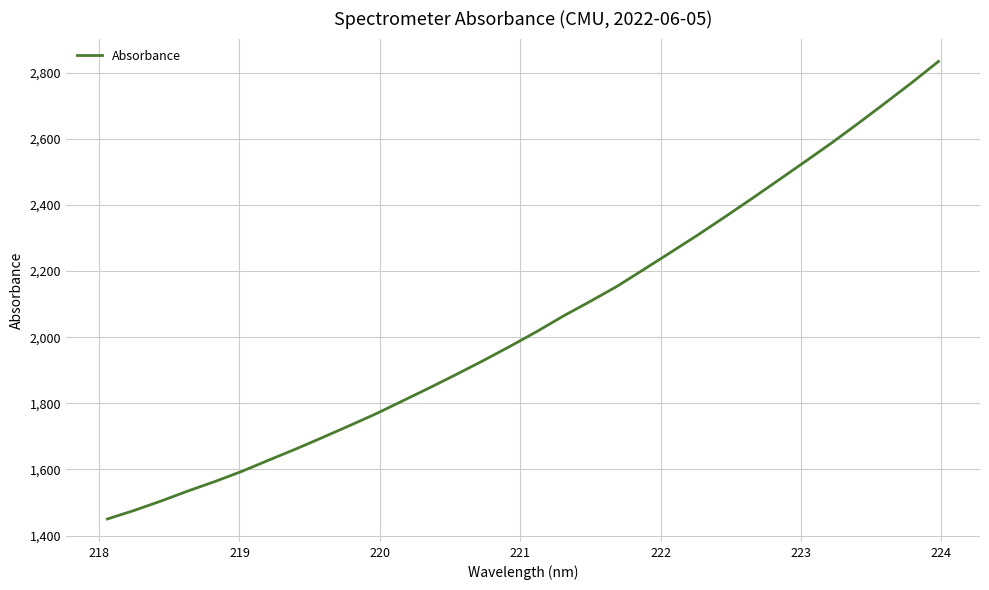

What is the greatest value displayed?

2834.1